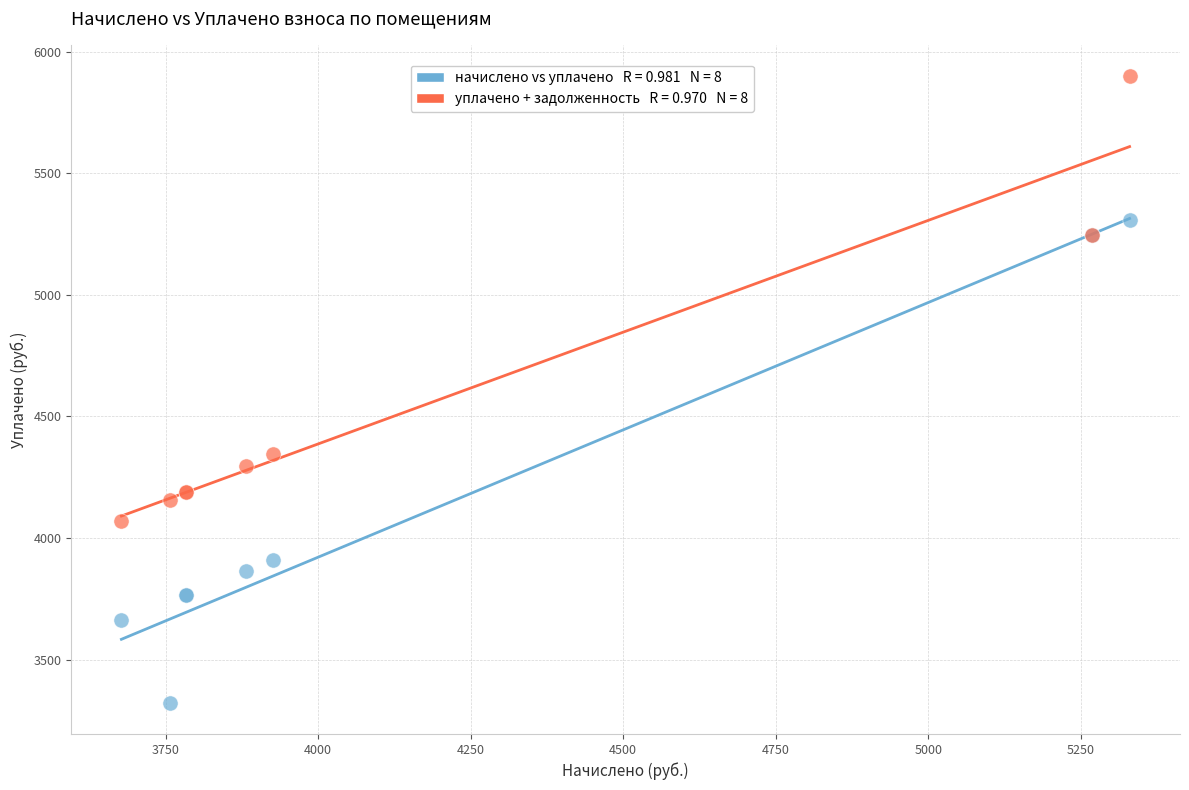

Across all series, what Y value is closest to 4611?

4345.7